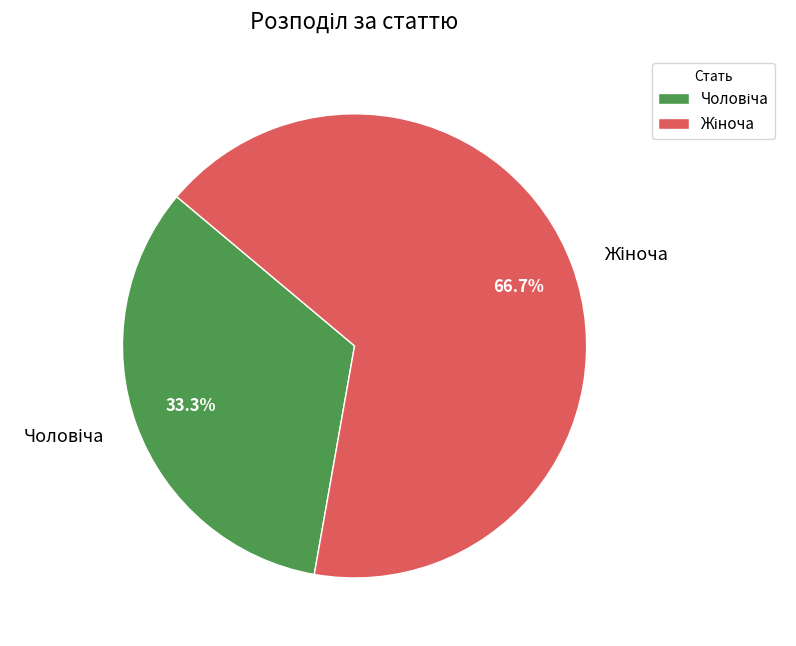

Is there any slice that represents more than half of the pie?

Yes